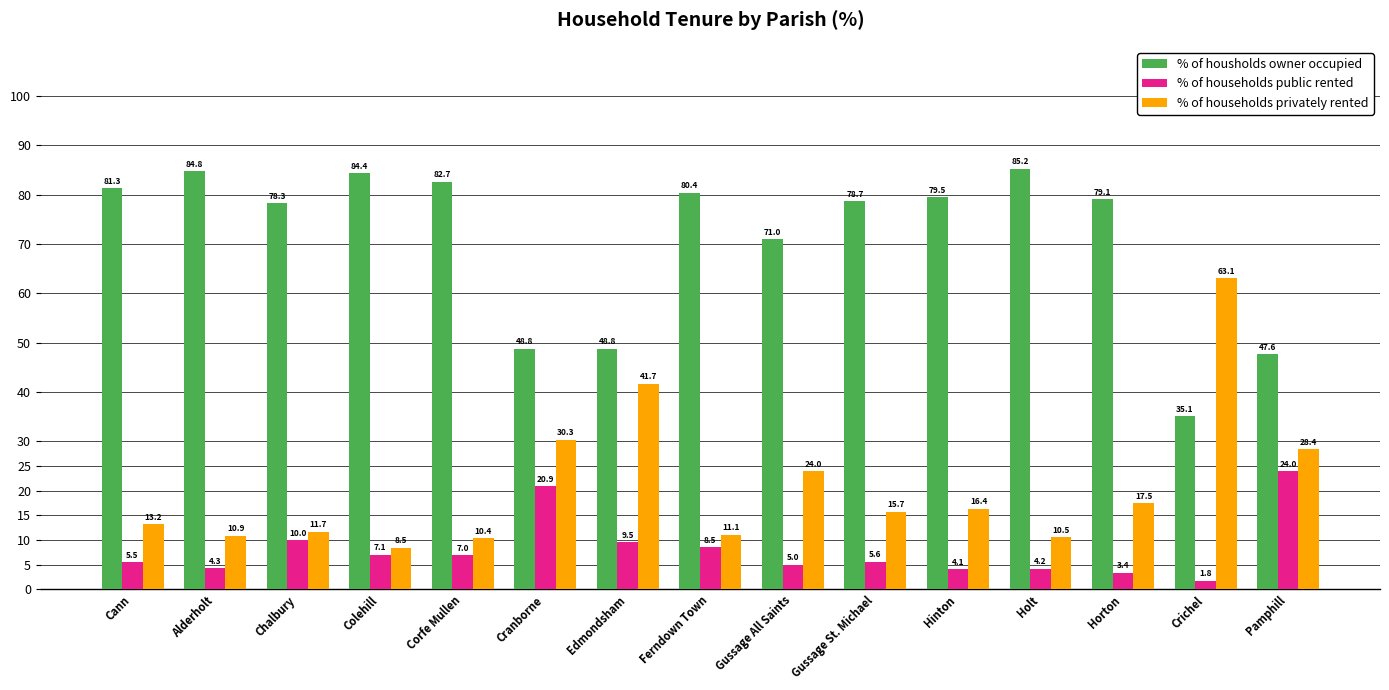

Does the chart contain any negative values?

No